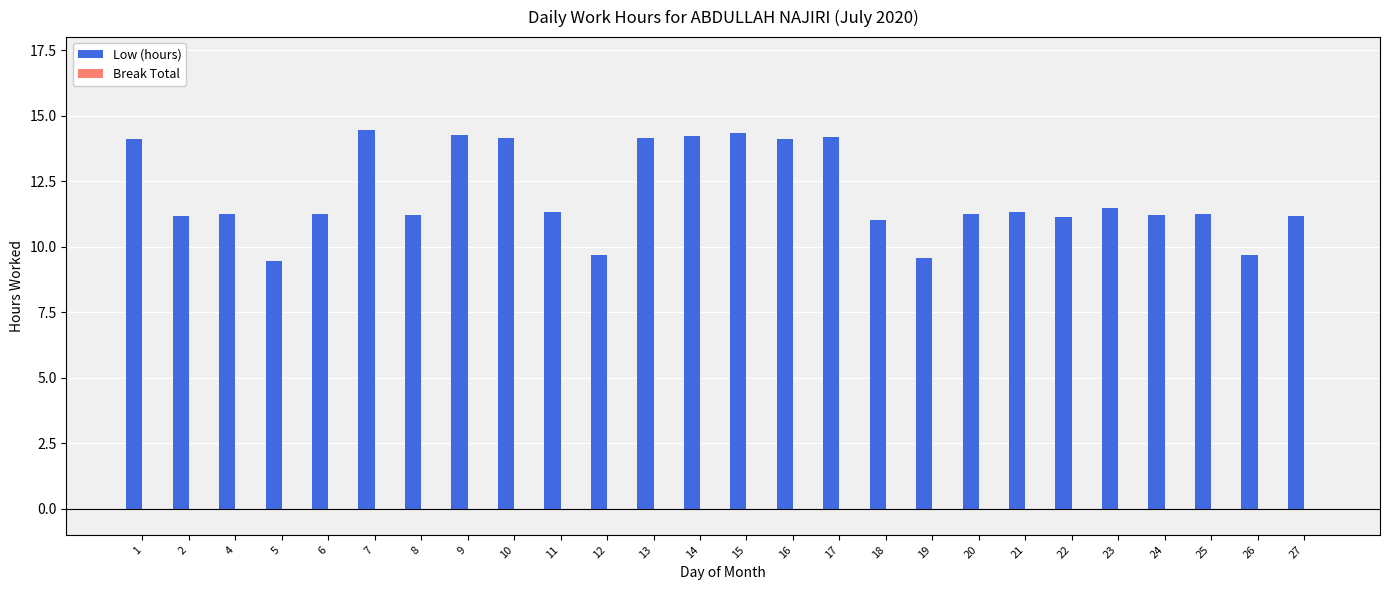

What is the minimum value shown in the chart?

9.5